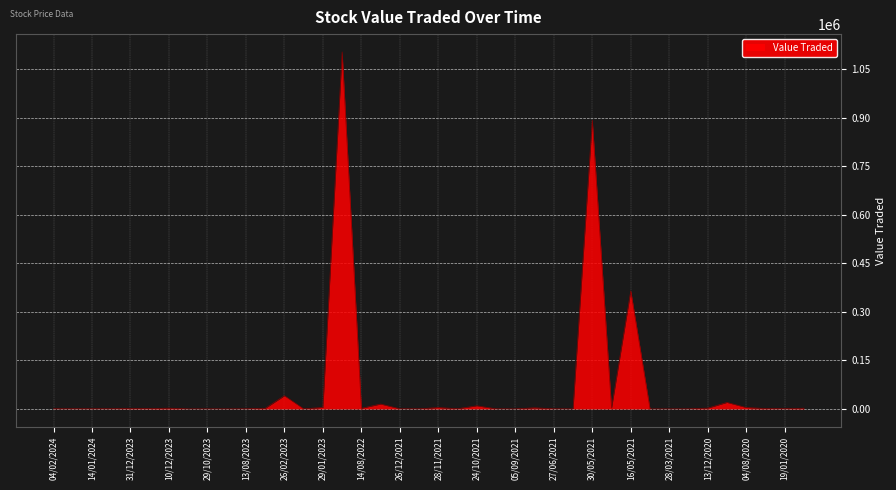

What is the maximum value shown in the chart?

1104194